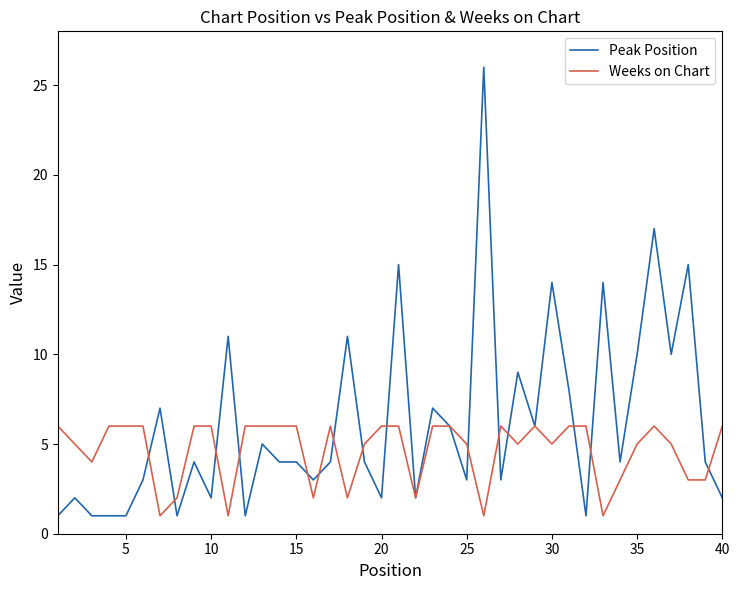

List the series in order of their peak value, highest first.

Peak Position, Weeks on Chart